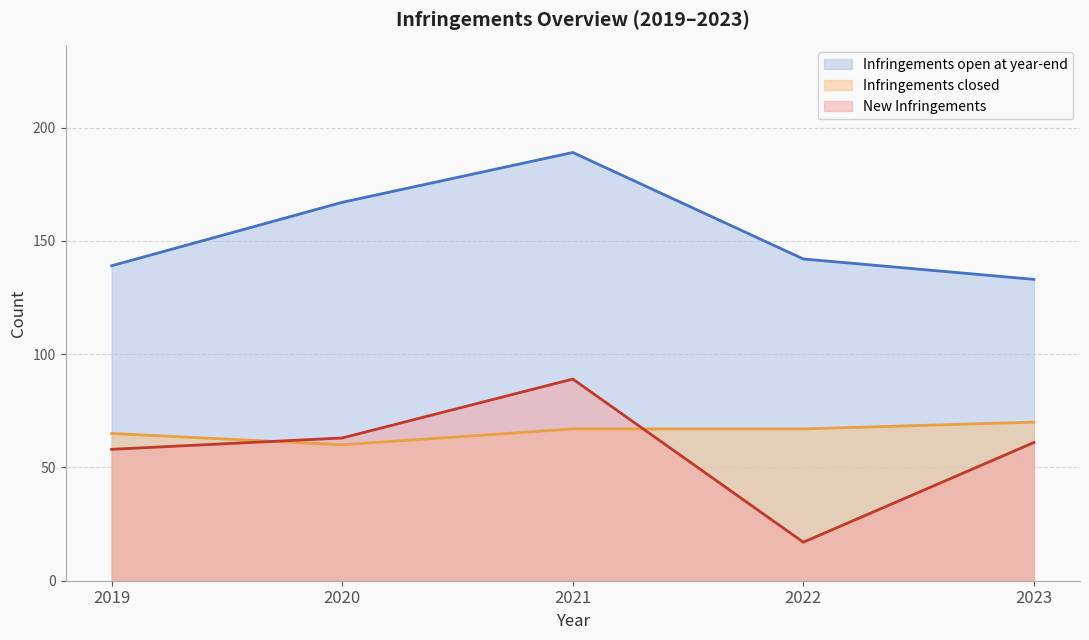

List the labels in order of New Infringements (line) value, smallest first.

2022, 2019, 2023, 2020, 2021